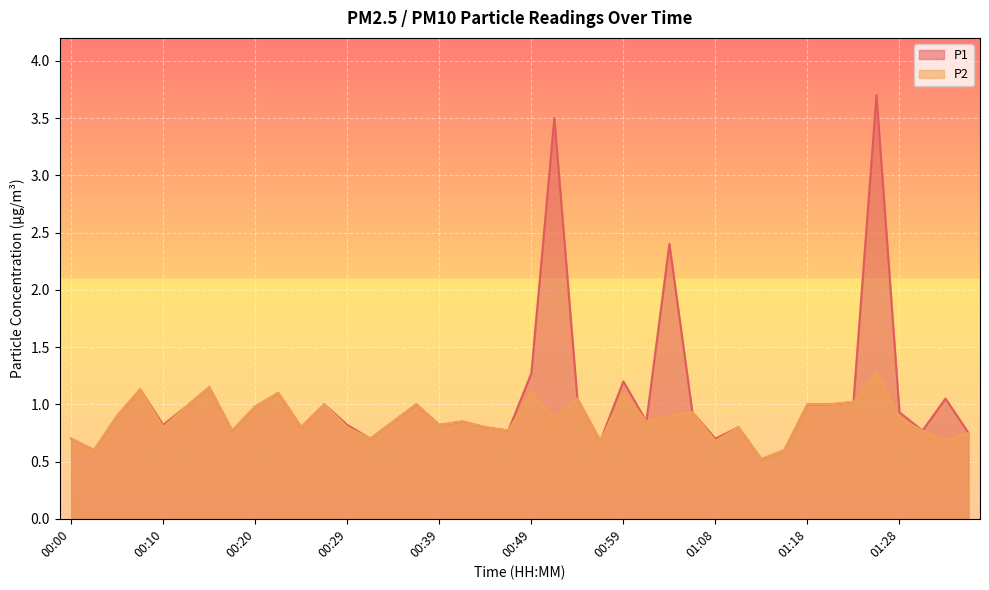

Reading left to right, extract all data points from this chart.

P1: 00:00=0.7	00:03=0.6	00:05=0.9	00:07=1.1	00:10=0.8	00:12=1.0	00:15=1.1	00:17=0.8	00:20=1.0	00:22=1.1	00:24=0.8	00:27=1.0	00:29=0.8	00:32=0.7	00:34=0.8	00:37=1.0	00:39=0.8	00:42=0.8	00:44=0.8	00:46=0.8	00:49=1.3	00:51=3.5	00:54=1.1	00:56=0.7	00:59=1.2	01:01=0.8	01:03=2.4	01:06=0.9	01:08=0.7	01:11=0.8	01:13=0.5	01:16=0.6	01:18=1.0	01:20=1.0	01:23=1.0	01:25=3.7	01:28=0.9	01:31=0.8	01:33=1.1	01:35=0.8
P2: 00:00=0.7	00:03=0.6	00:05=0.9	00:07=1.1	00:10=0.8	00:12=1.0	00:15=1.1	00:17=0.8	00:20=1.0	00:22=1.1	00:24=0.8	00:27=1.0	00:29=0.8	00:32=0.7	00:34=0.8	00:37=1.0	00:39=0.8	00:42=0.8	00:44=0.8	00:46=0.8	00:49=1.1	00:51=0.9	00:54=1.1	00:56=0.7	00:59=1.1	01:01=0.8	01:03=0.9	01:06=0.9	01:08=0.7	01:11=0.8	01:13=0.5	01:16=0.6	01:18=1.0	01:20=1.0	01:23=1.0	01:25=1.3	01:28=0.9	01:31=0.8	01:33=0.7	01:35=0.8